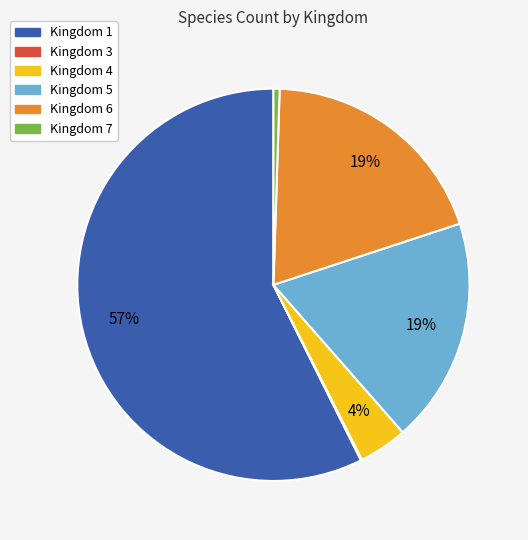

Which has a higher value, Kingdom 6 or Kingdom 4?

Kingdom 6